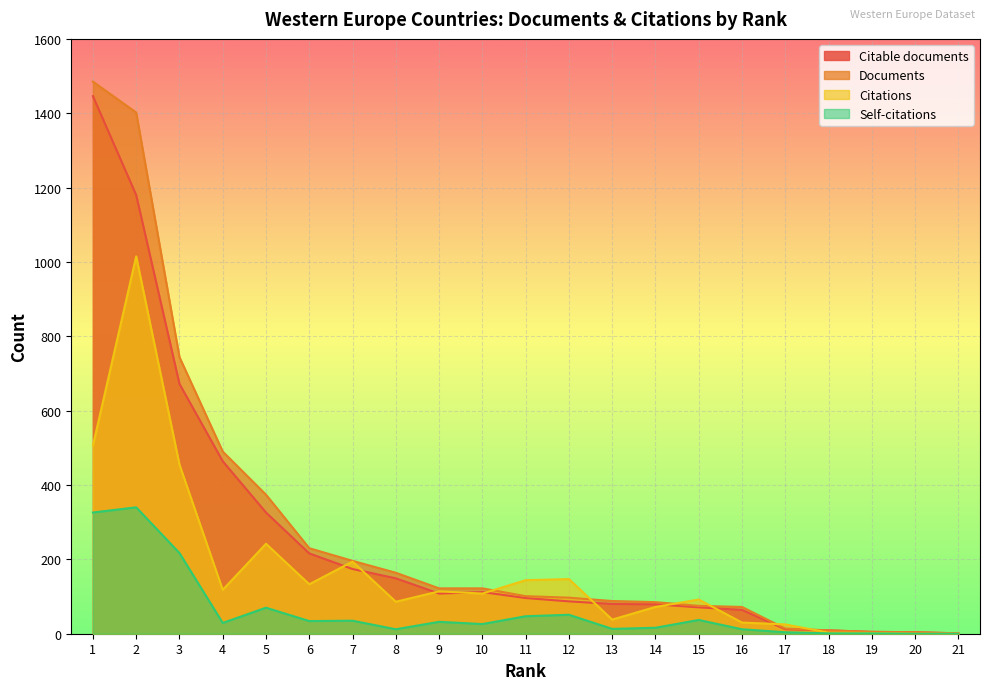

At which category does Self-citations reach its first local valley?

4